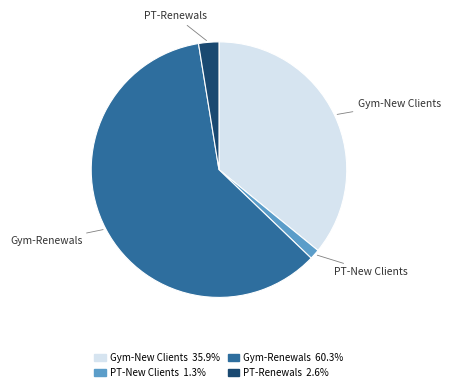

Does any single category account for the majority?

Yes